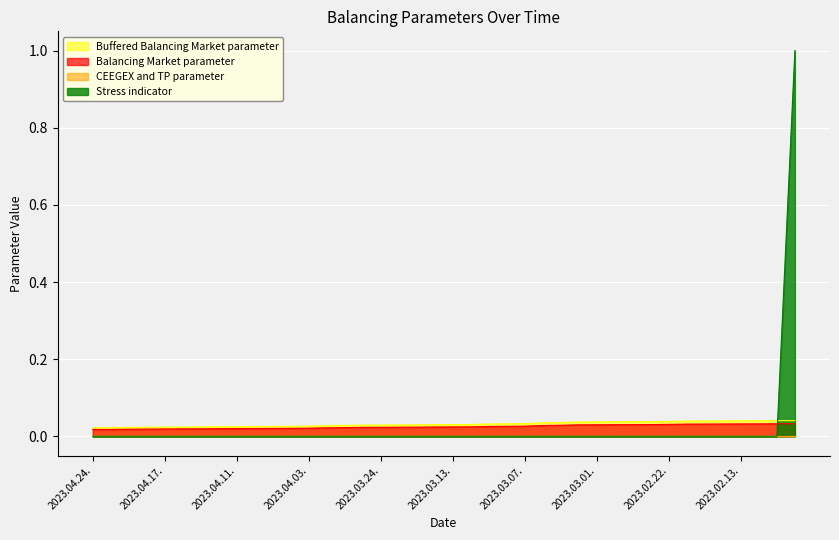

Count the Buffered Balancing Market parameter values in the range 0 to 1.

40